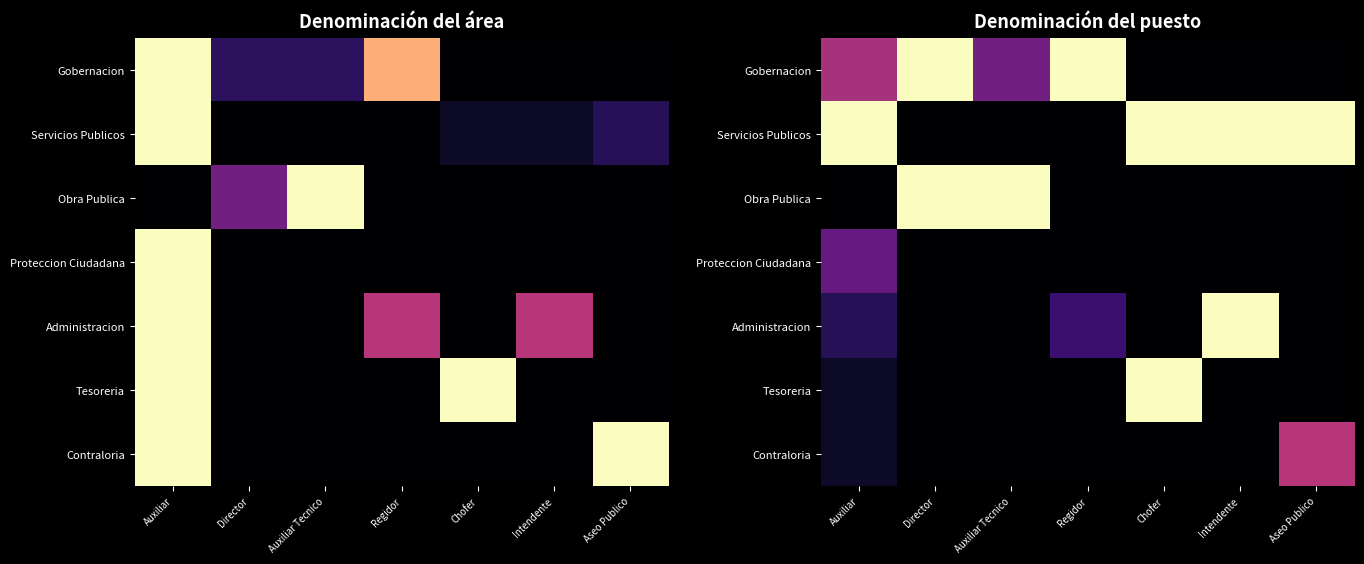

What is the spread (max minus min) of values at Auxiliar Tecnico?

1.0